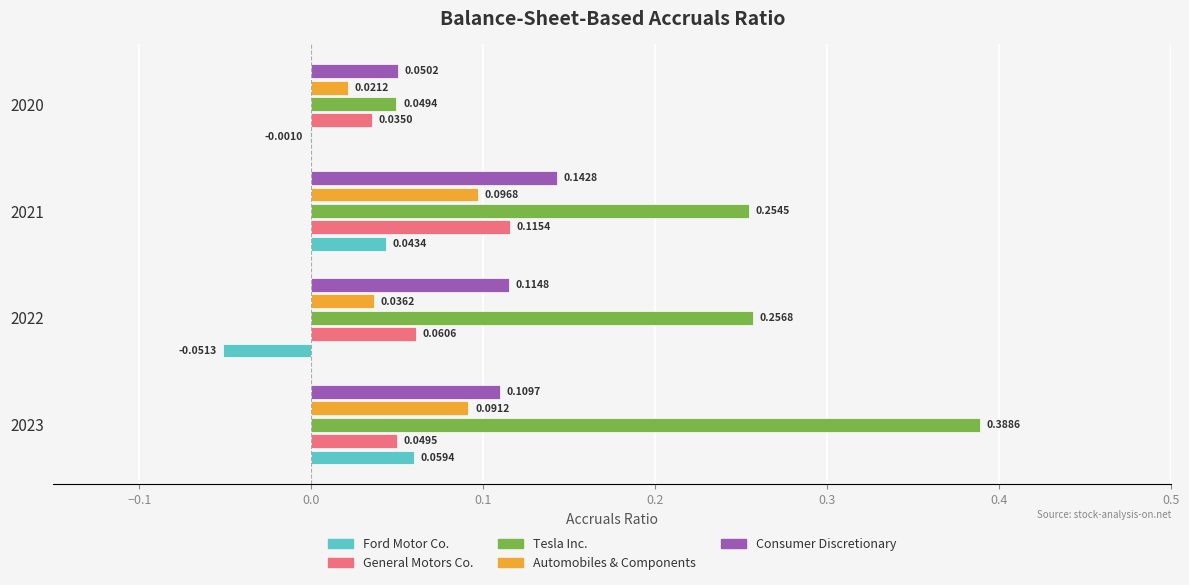

Which series has the largest total across all categories?

Tesla Inc.